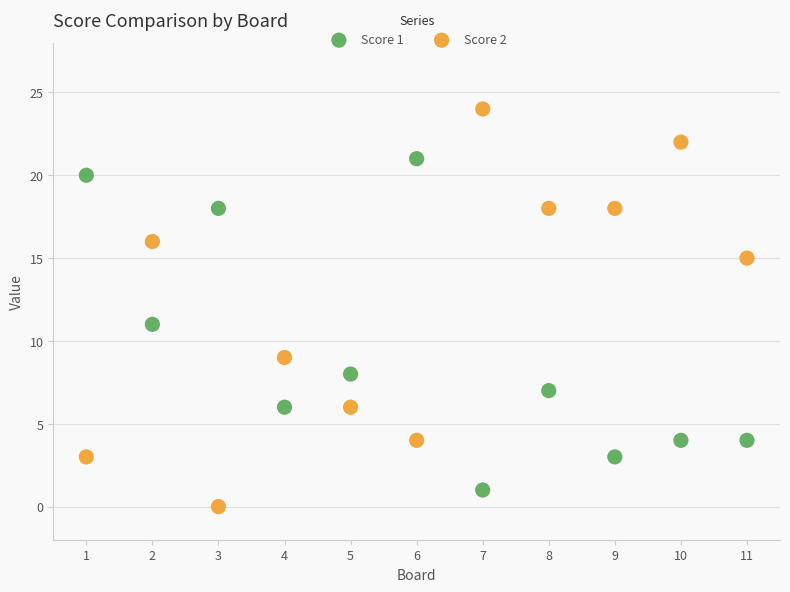

Which series reaches the minimum Y coordinate?

Score 2